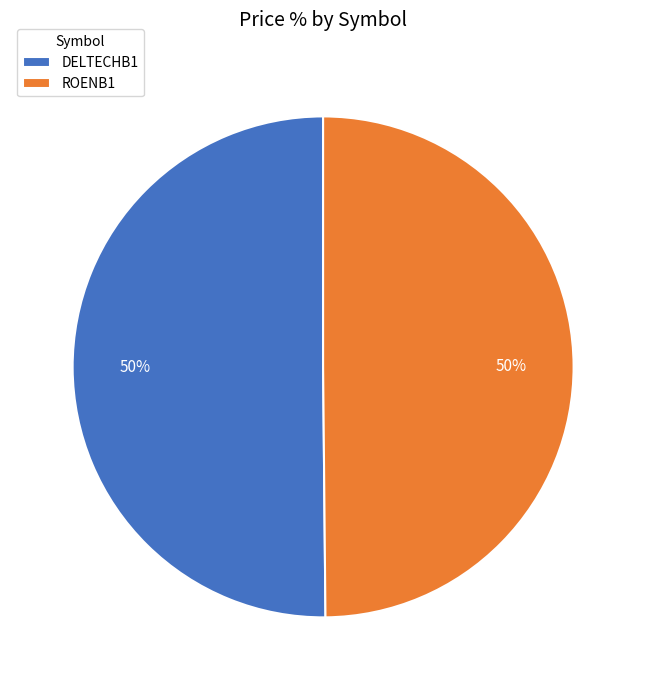

To the nearest percent, what portion does ROENB1 represent?

50%